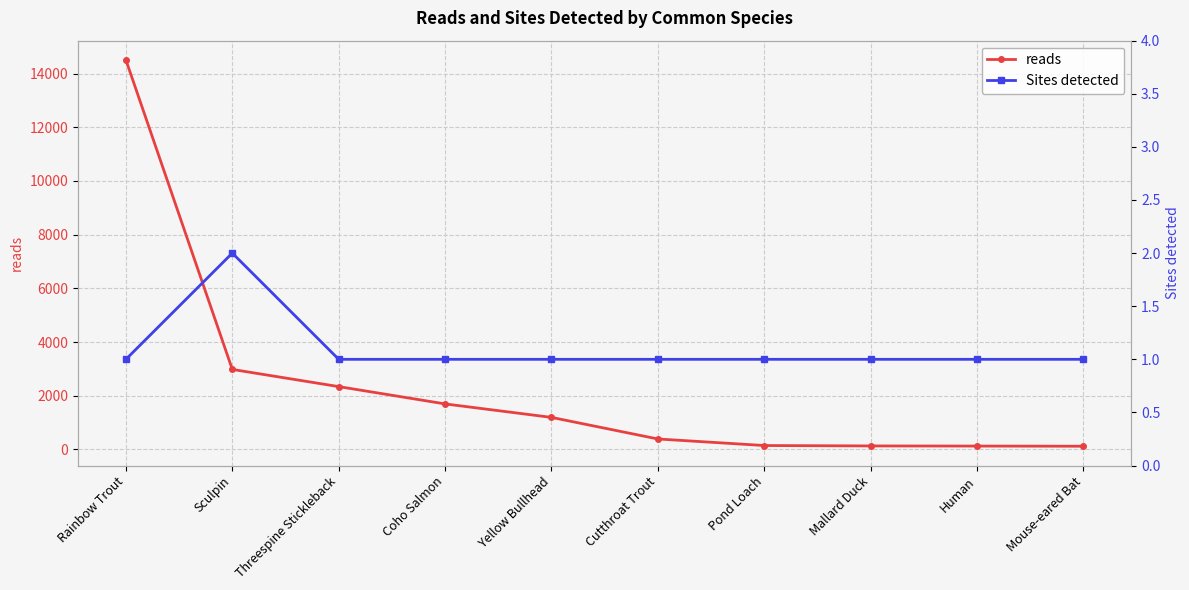

What is the value of the reads point at the 7th from the left?

144